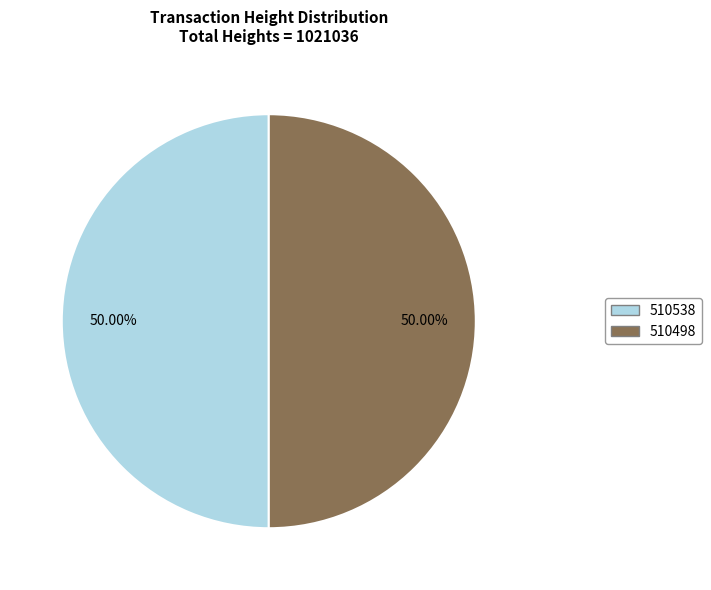

Is it true that 510538 is 62% of the pie?

False